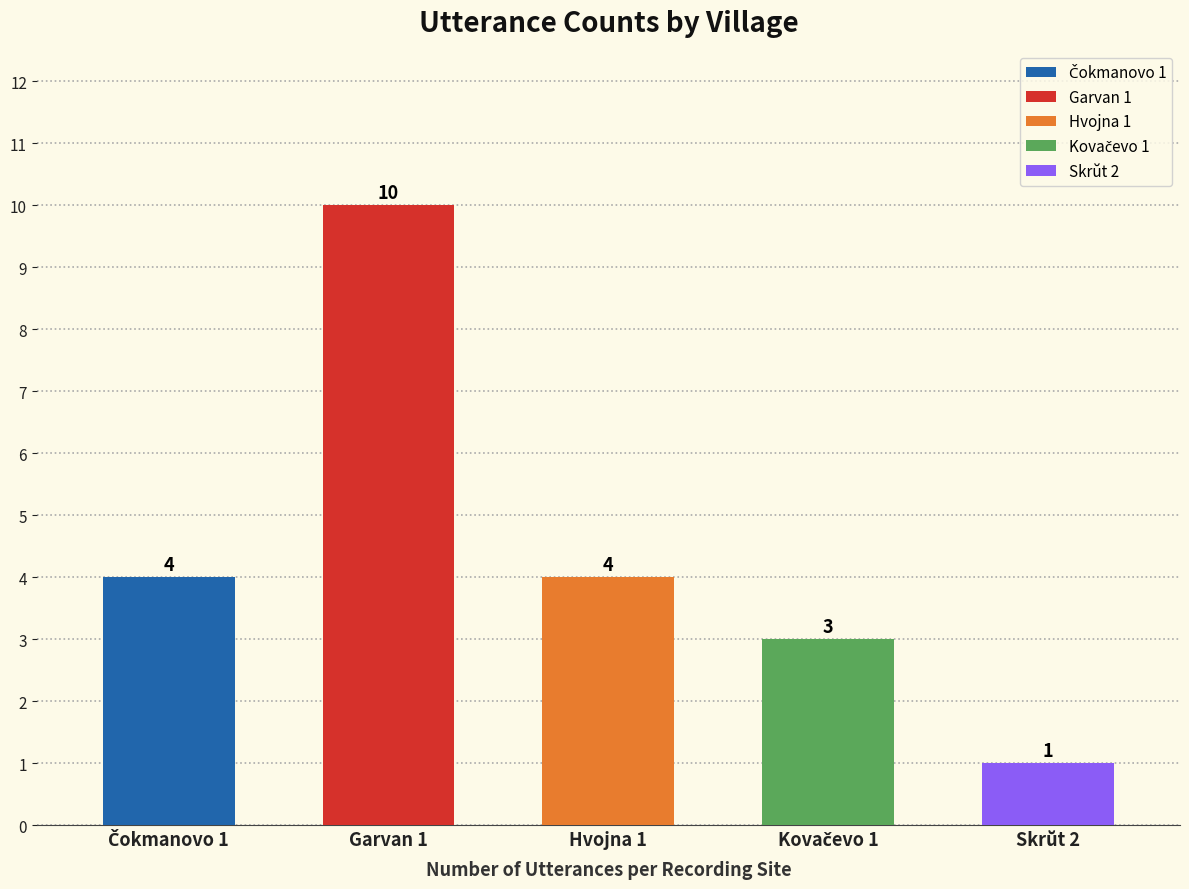

What is the difference between the maximum and minimum values?

9